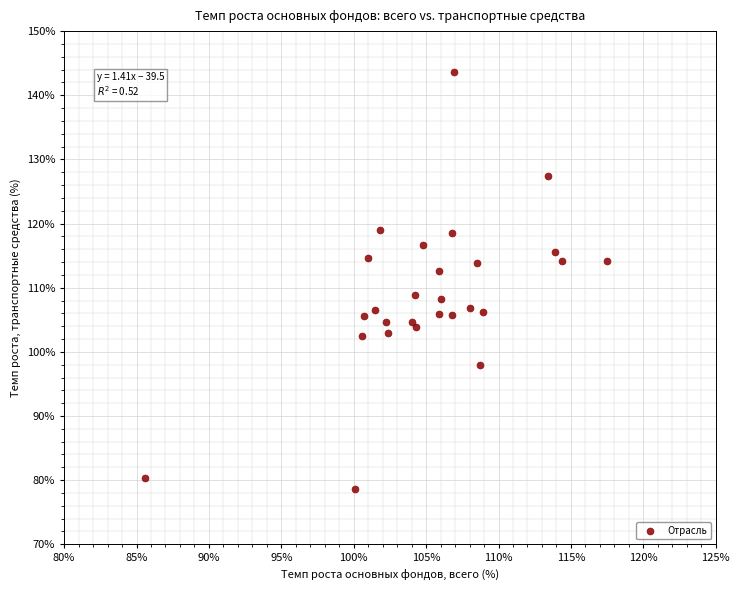

What is the range of Y values (max minus min)?

65.1